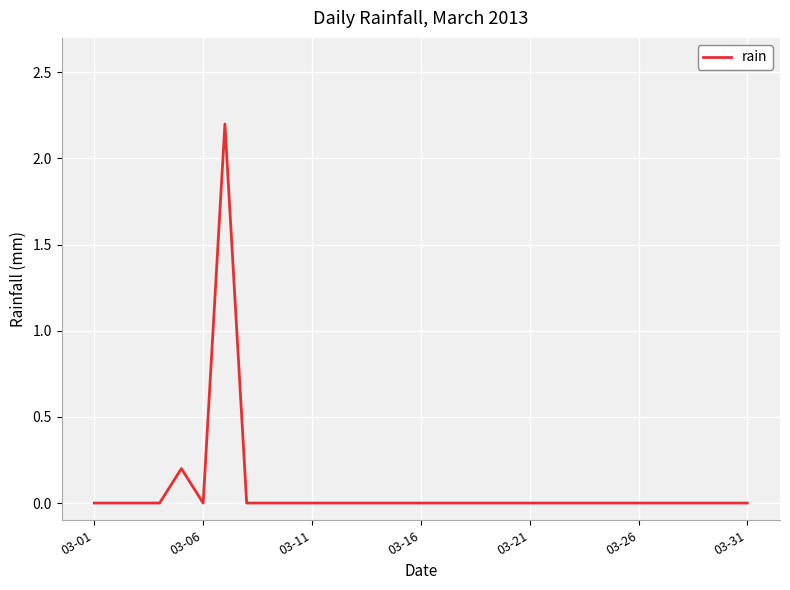

What is the maximum value shown in the chart?

2.2